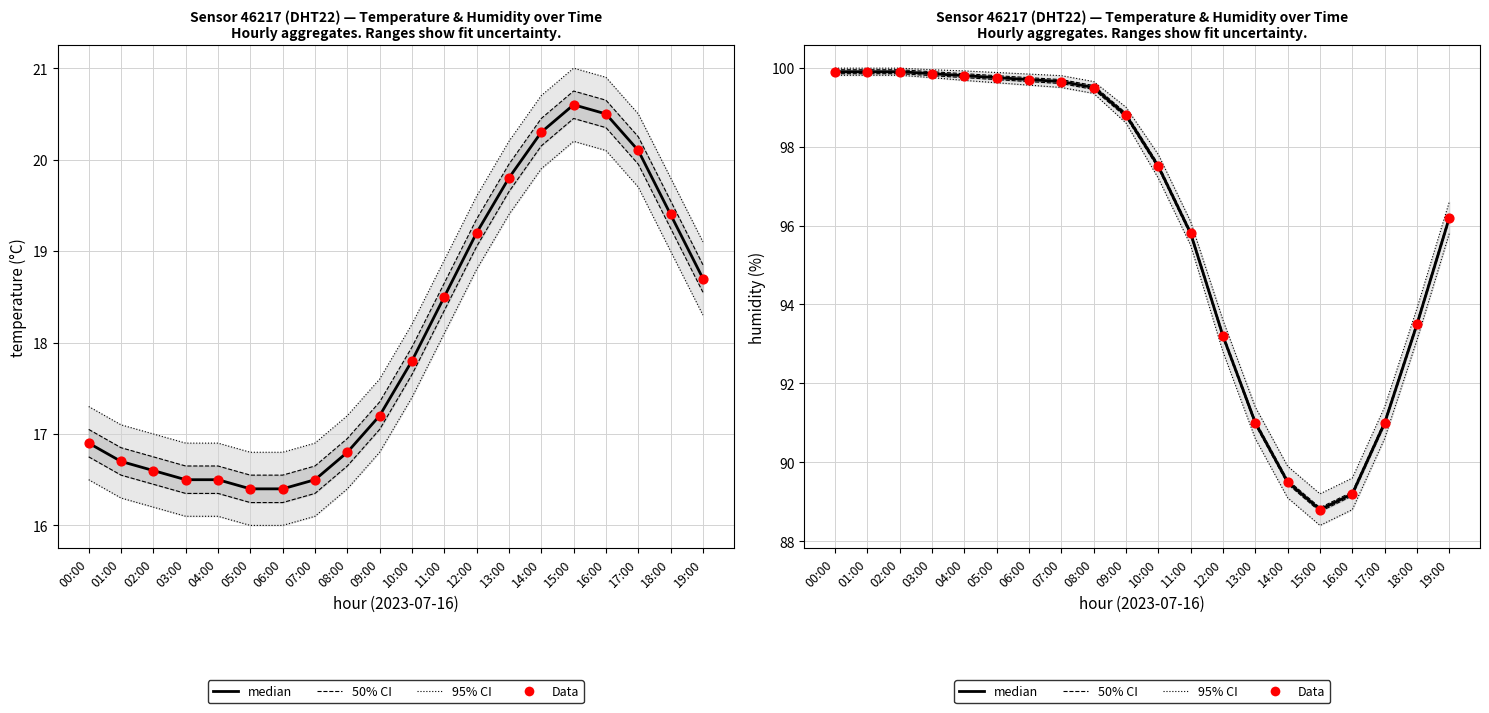

Which series reaches the maximum Y coordinate?

95% CI